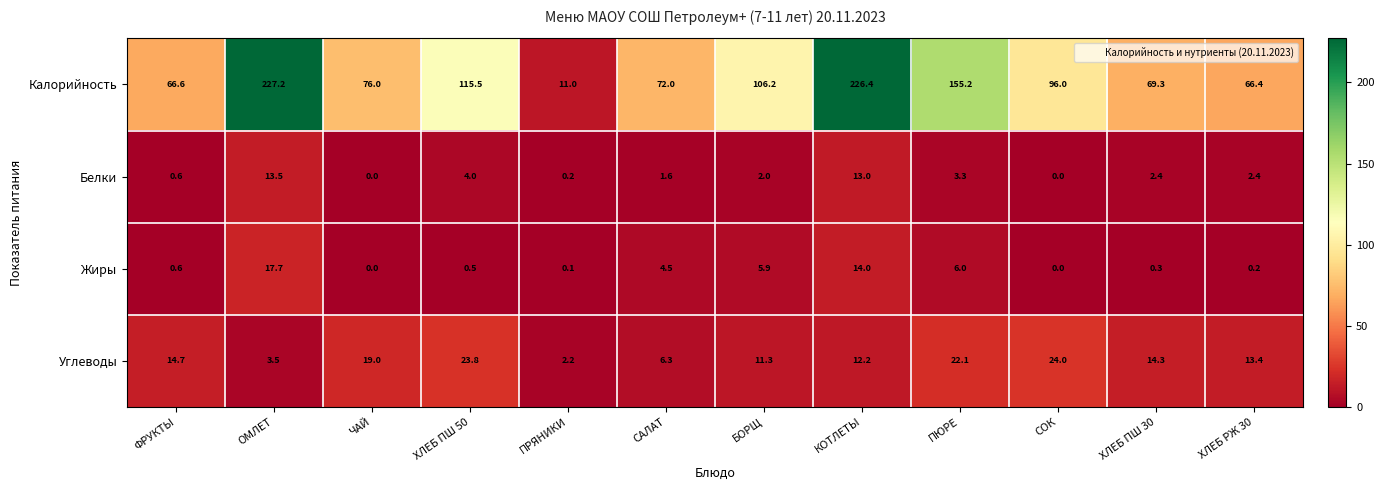

True or false: Белки has a value of 0.0 at СОК.

True